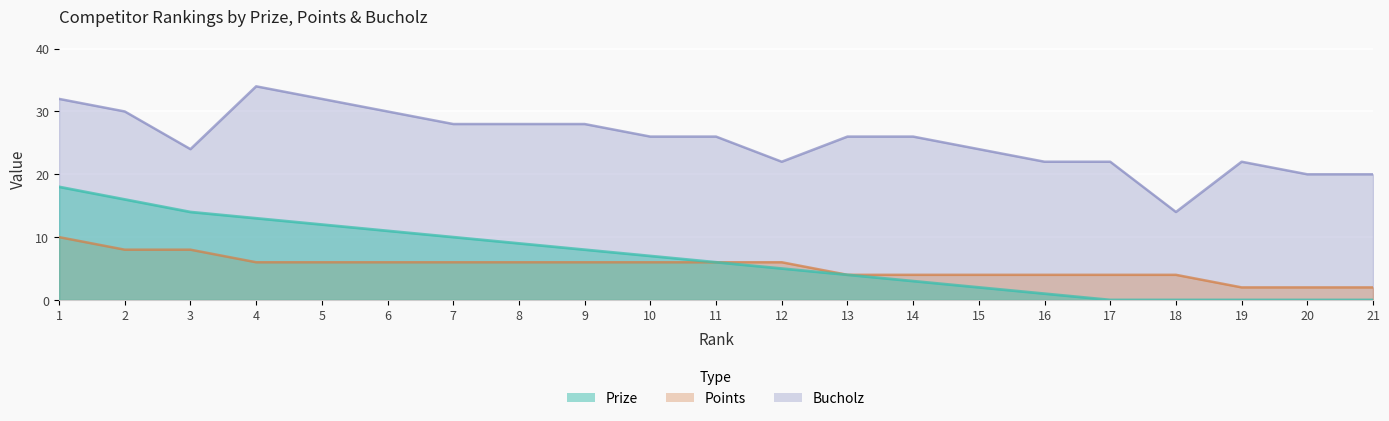

True or false: Prize and Points cross at least once.

False